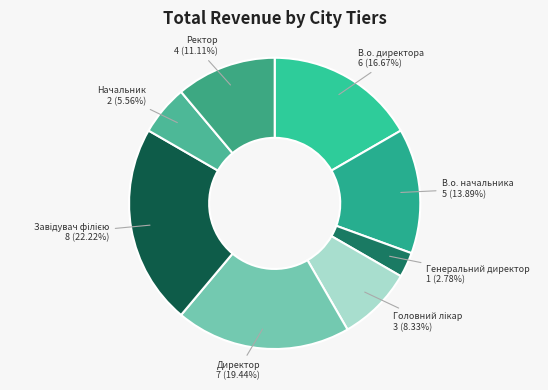

Which has a higher value, Генеральний директор or Начальник?

Начальник